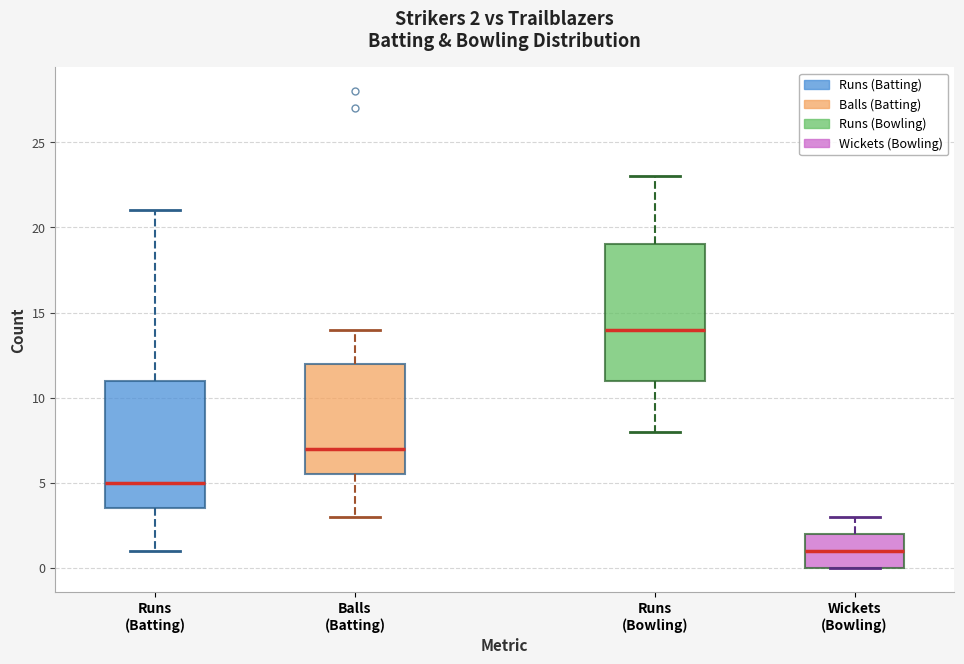

Which box has the lowest median line?

Wickets (Bowling)